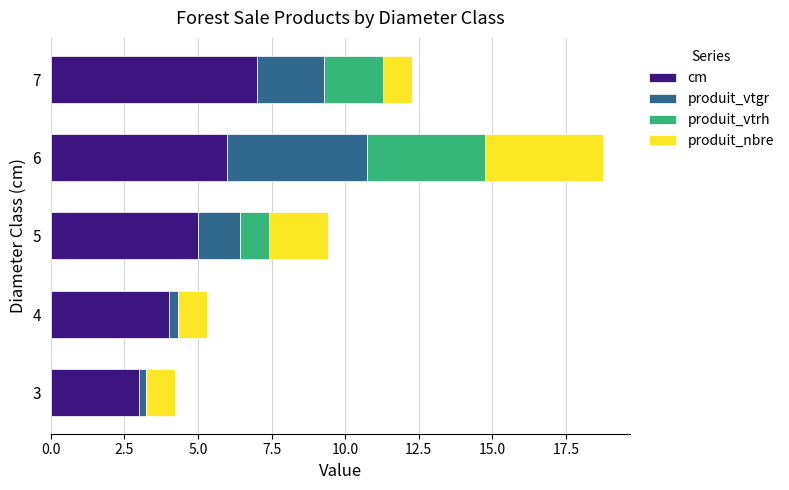

What is the total value across all series at 6?

18.8